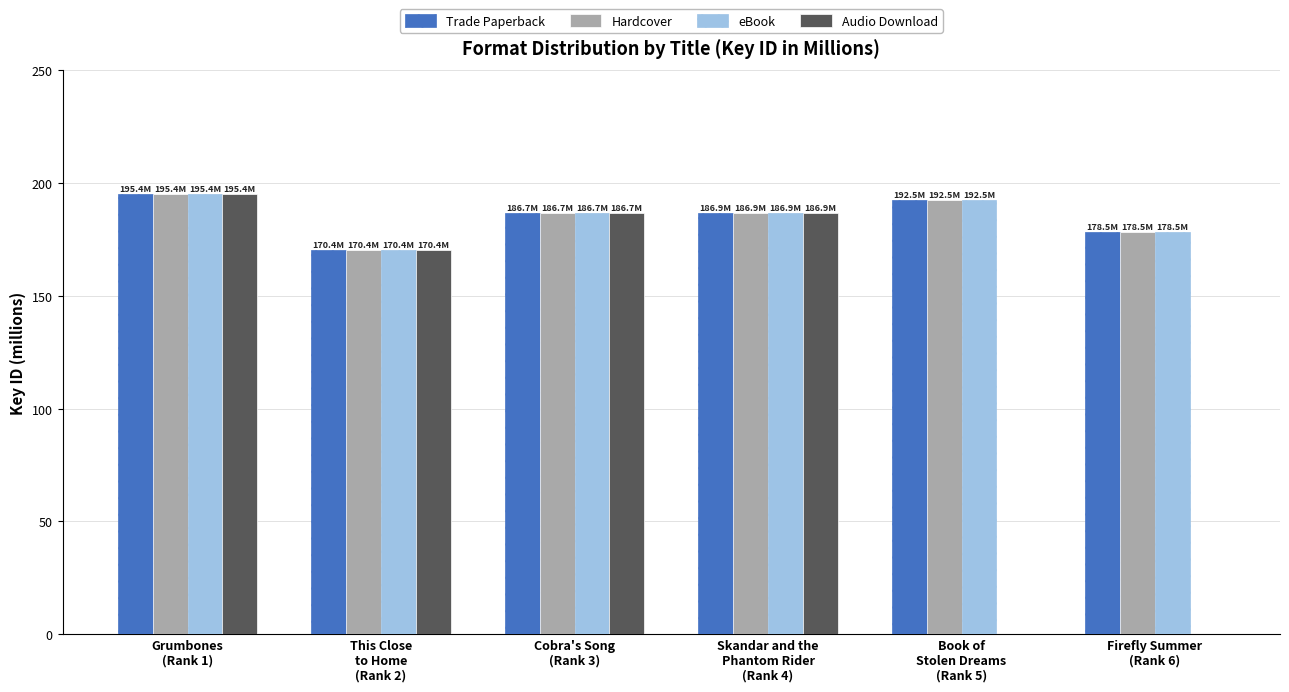

What is the greatest value displayed?

195.4